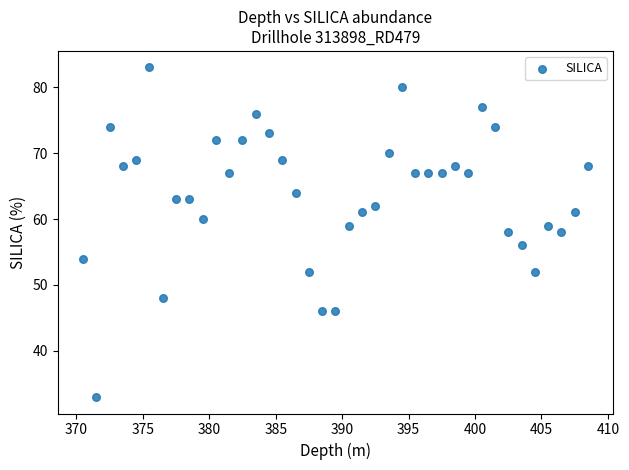

What is the range of Y values (max minus min)?

50